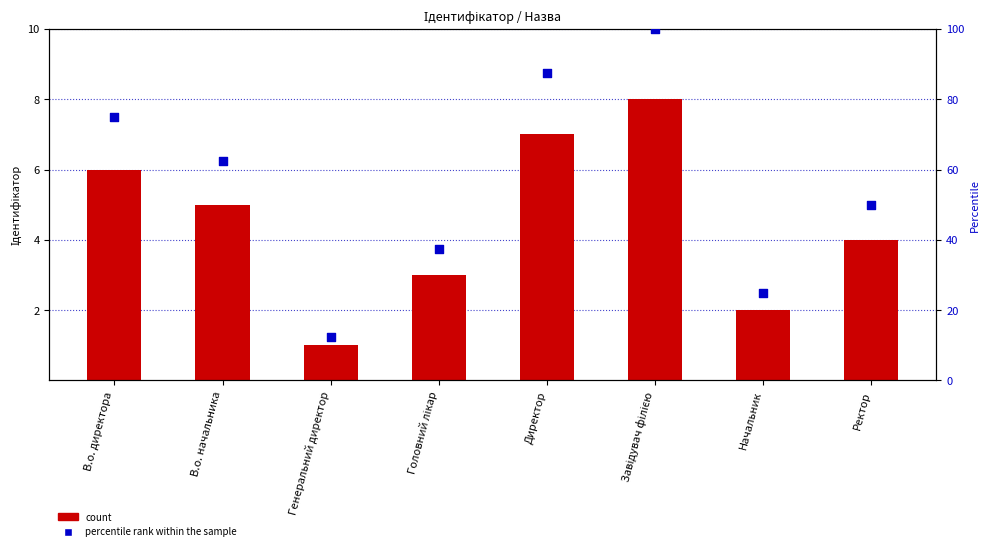

Which series contains the highest Y value?

відсоток